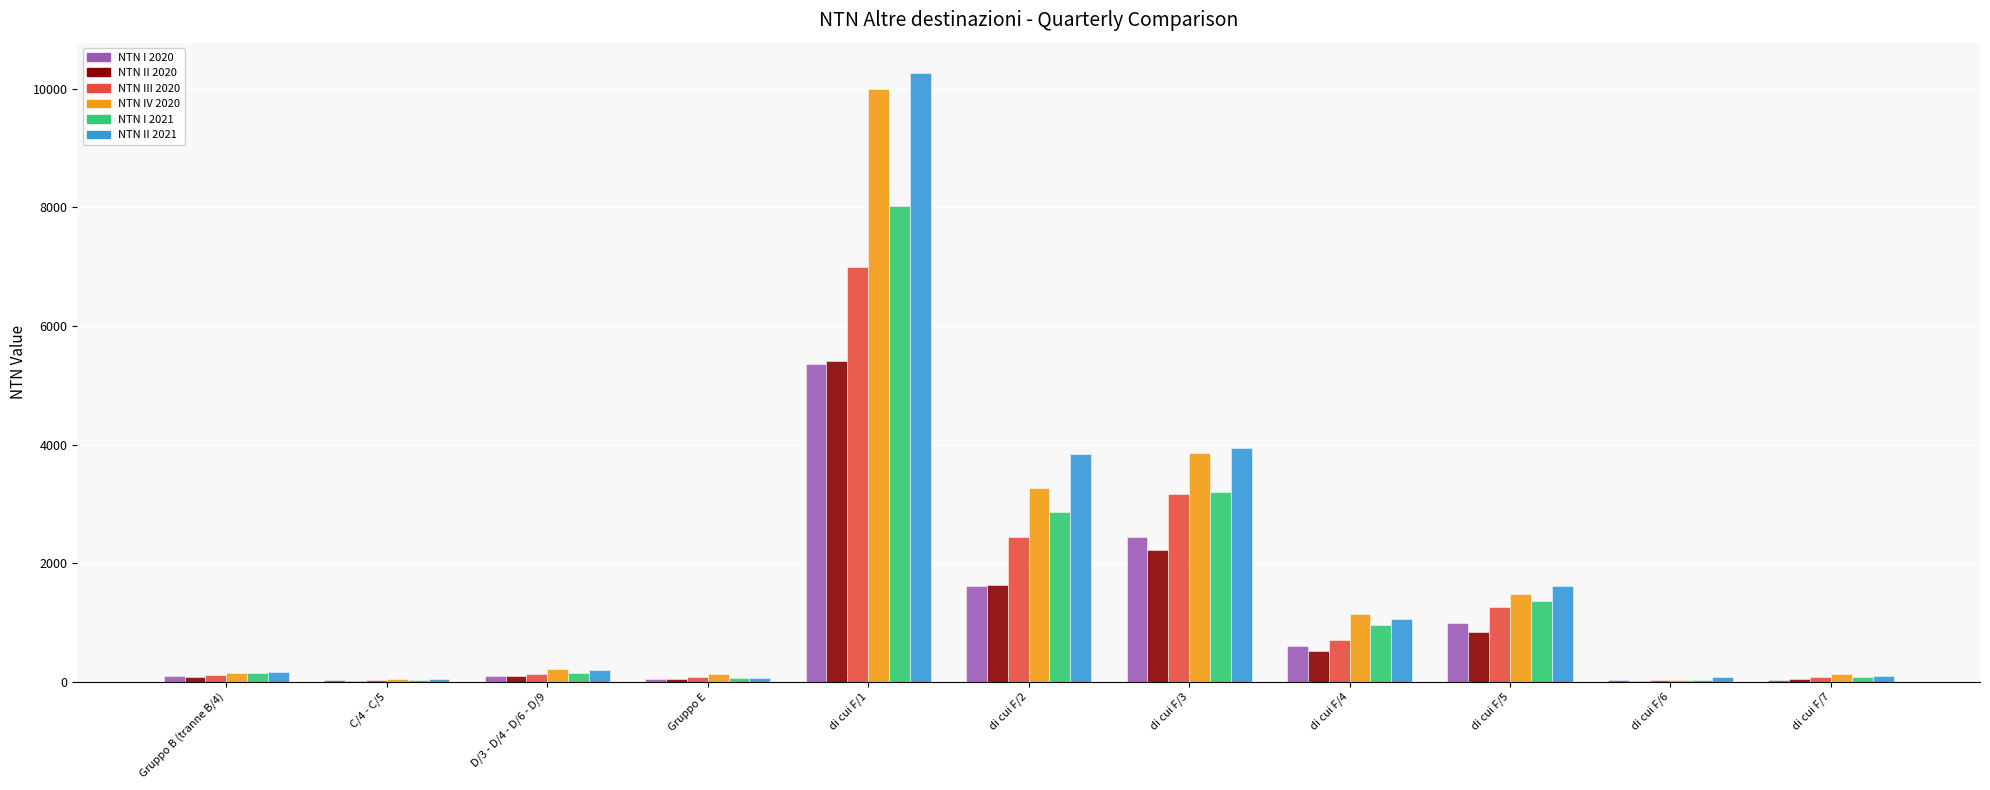

The value of NTN II 2020 at di cui F/5 is 840.3. True or false?

True